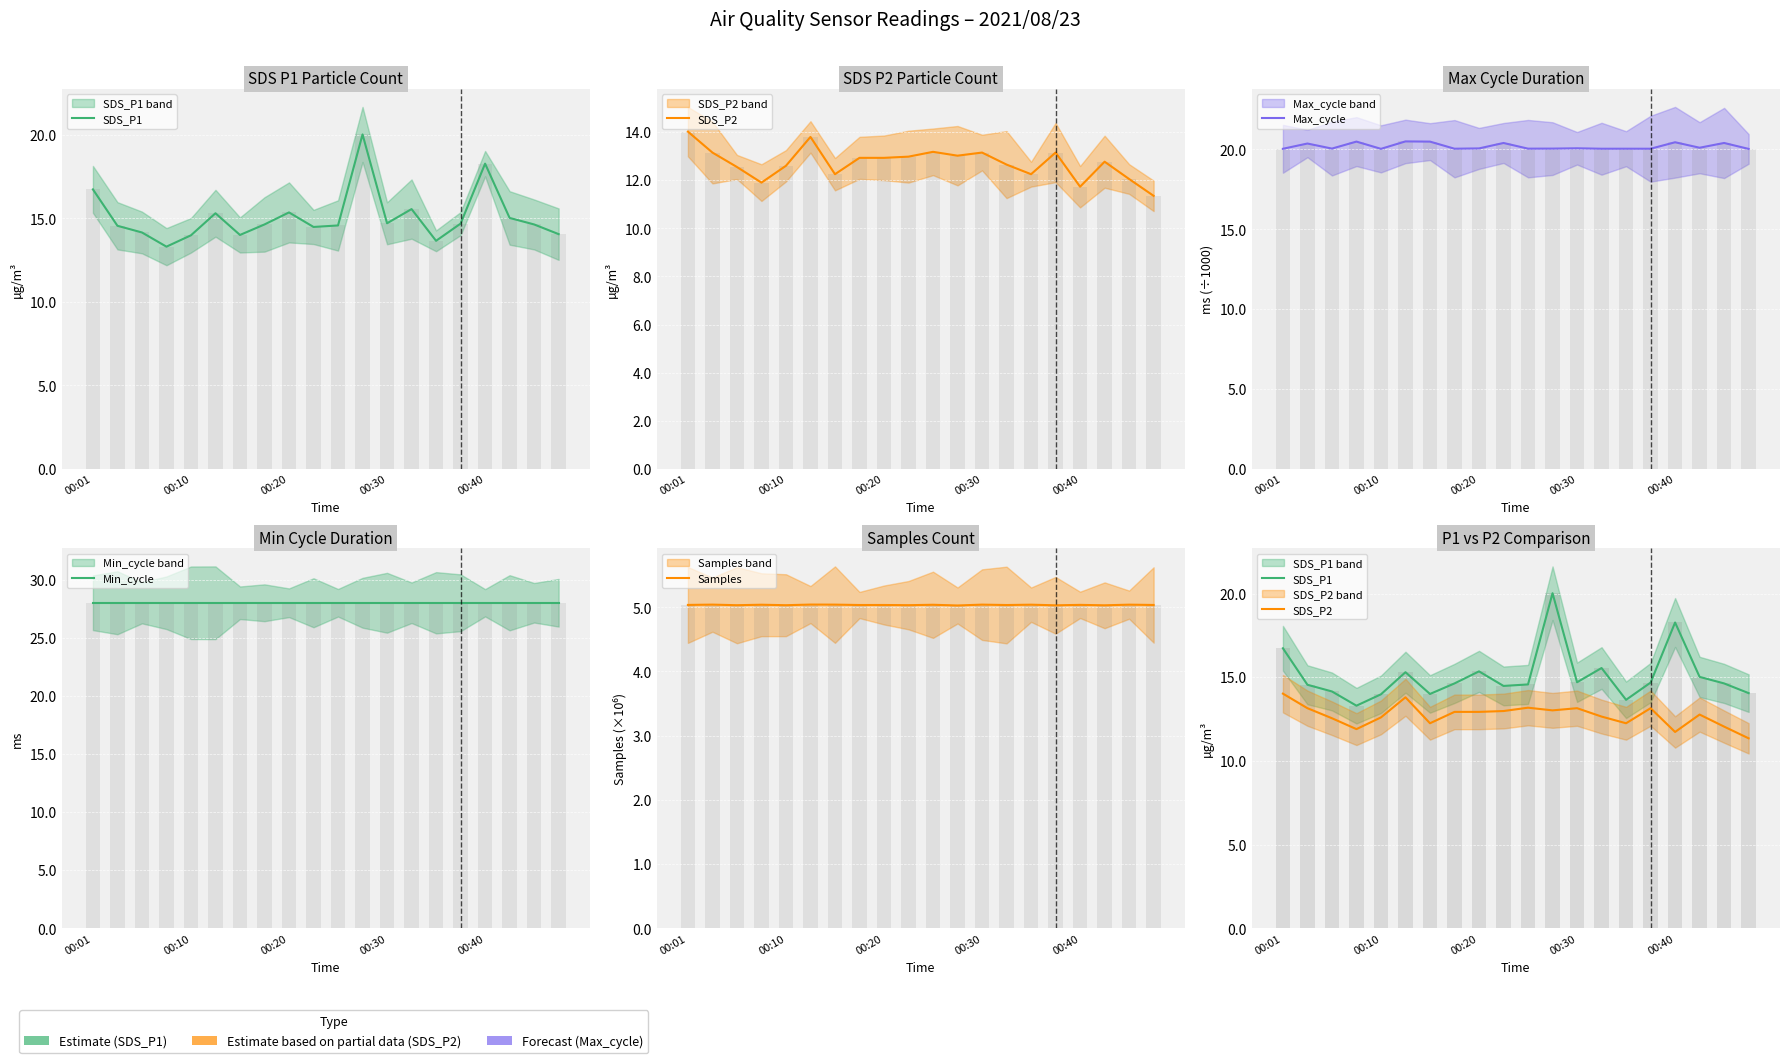

Reading left to right, list all the values displayed in this chart.

SDS_P1: 16.7	14.6	14.2	13.3	14.0	15.3	14.0	14.6	15.3	14.5	14.6	20.0	14.7	15.6	13.7	14.7	18.3	15.0	14.6	14.1
SDS_P2: 14.0	13.2	12.6	11.9	12.6	13.8	12.2	12.9	12.9	13.0	13.2	13.0	13.2	12.7	12.2	13.2	11.7	12.8	12.1	11.3
Max_cycle: 20.0	20.4	20.1	20.5	20.0	20.5	20.5	20.0	20.1	20.4	20.0	20.1	20.1	20.0	20.0	20.0	20.4	20.1	20.4	20.0
Min_cycle: 28.0	28.0	28.0	28.0	28.0	28.0	28.0	28.0	28.0	28.0	28.0	28.0	28.0	28.0	28.0	28.0	28.0	28.0	28.0	28.0
Samples: 5.0	5.0	5.0	5.0	5.0	5.0	5.0	5.0	5.0	5.0	5.0	5.0	5.0	5.0	5.0	5.0	5.0	5.0	5.0	5.0